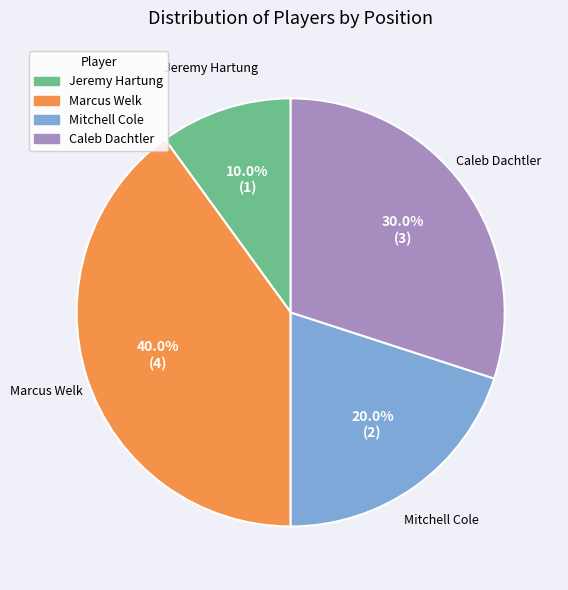

What is the ratio of the value at Caleb Dachtler to the value at Jeremy Hartung?

3.0